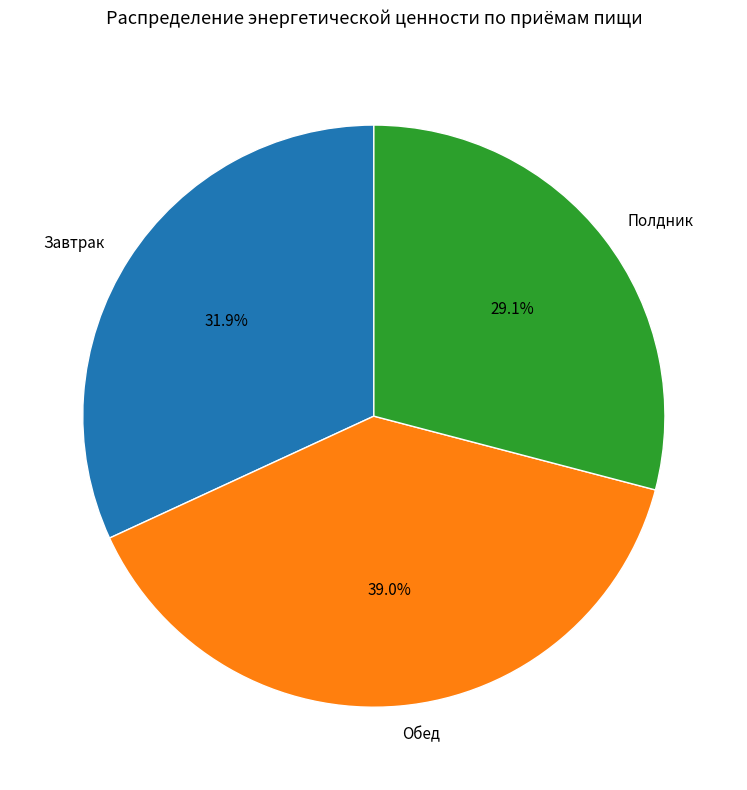

What percentage is the Полдник slice, to the nearest percent?

29%